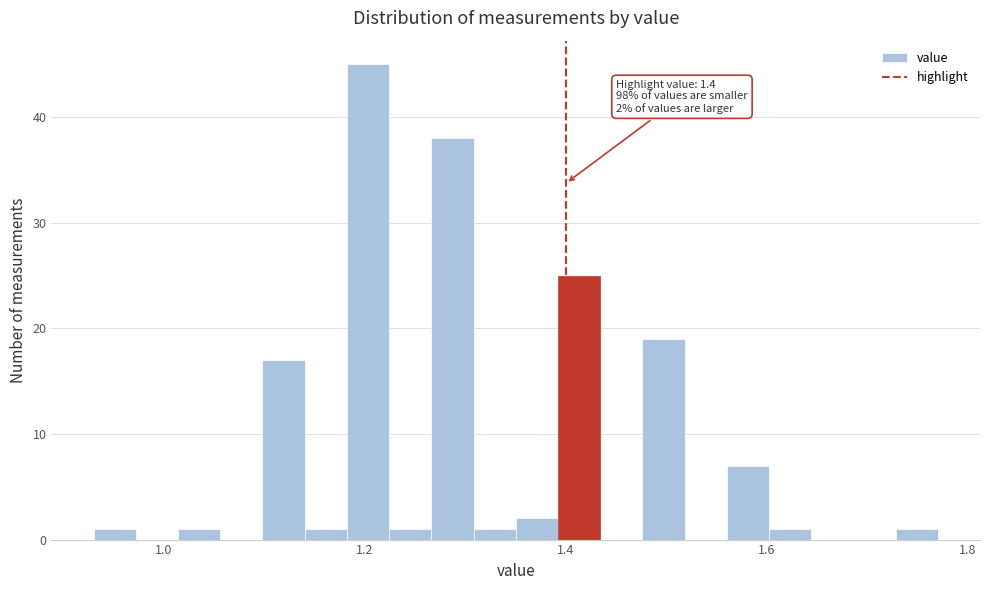

Read against the x-axis, roughly where is the centre of the tallest bar?

1.20